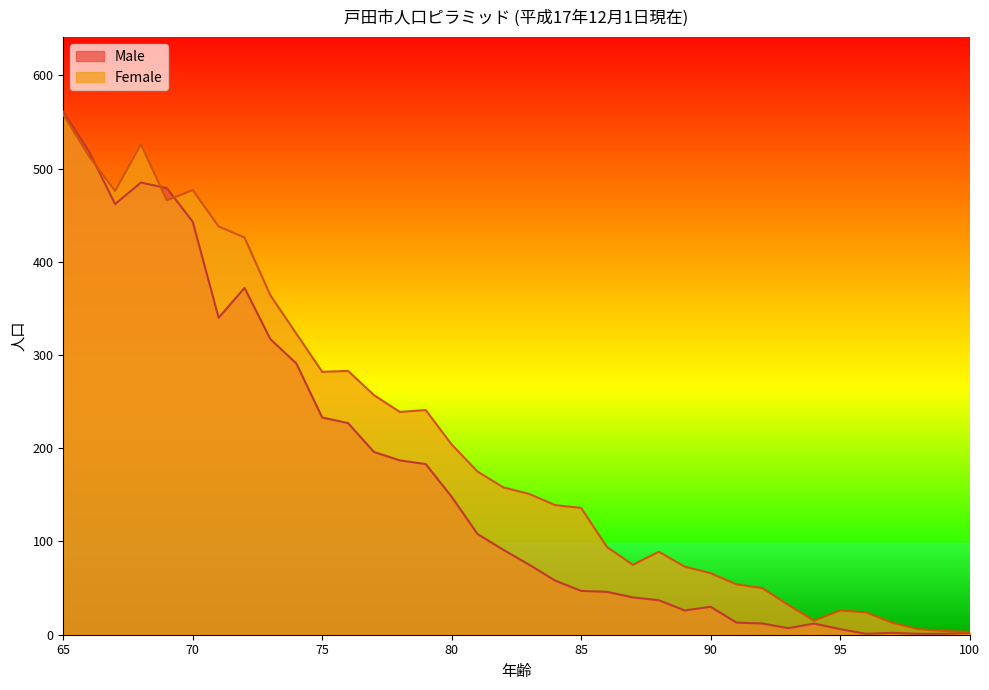

How many intersections are there between Male and Female?

3